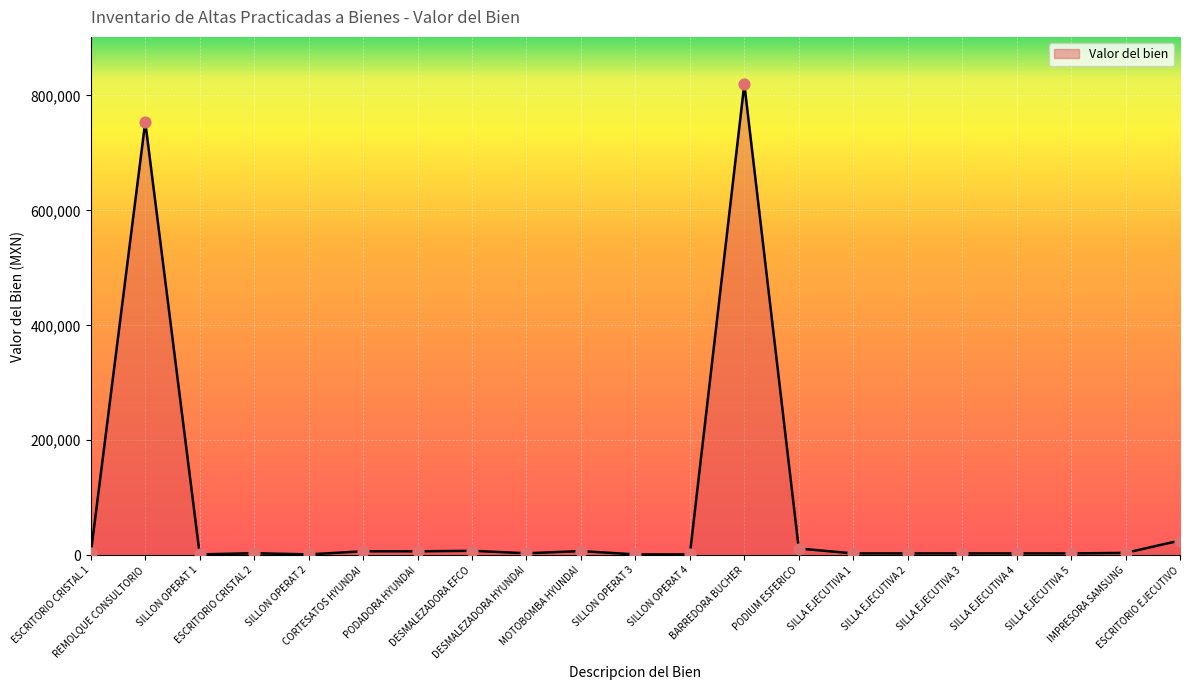

What is the maximum value shown in the chart?

820000.0